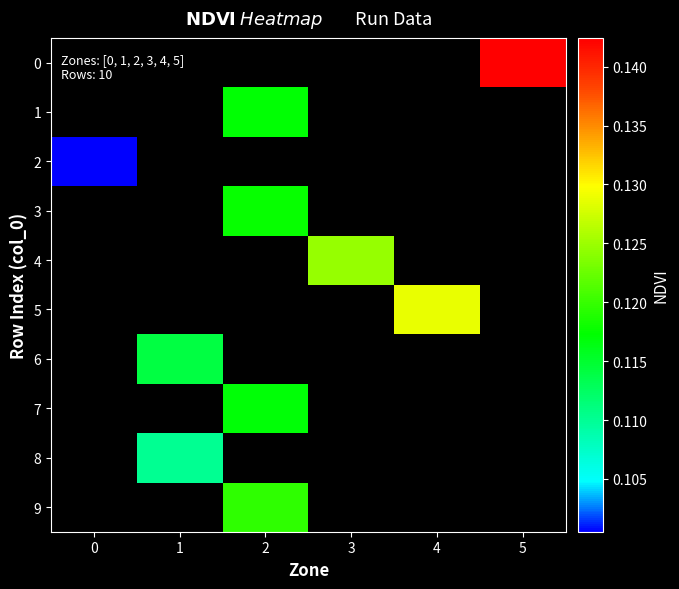

Which series has the widest spread of values?

row_2